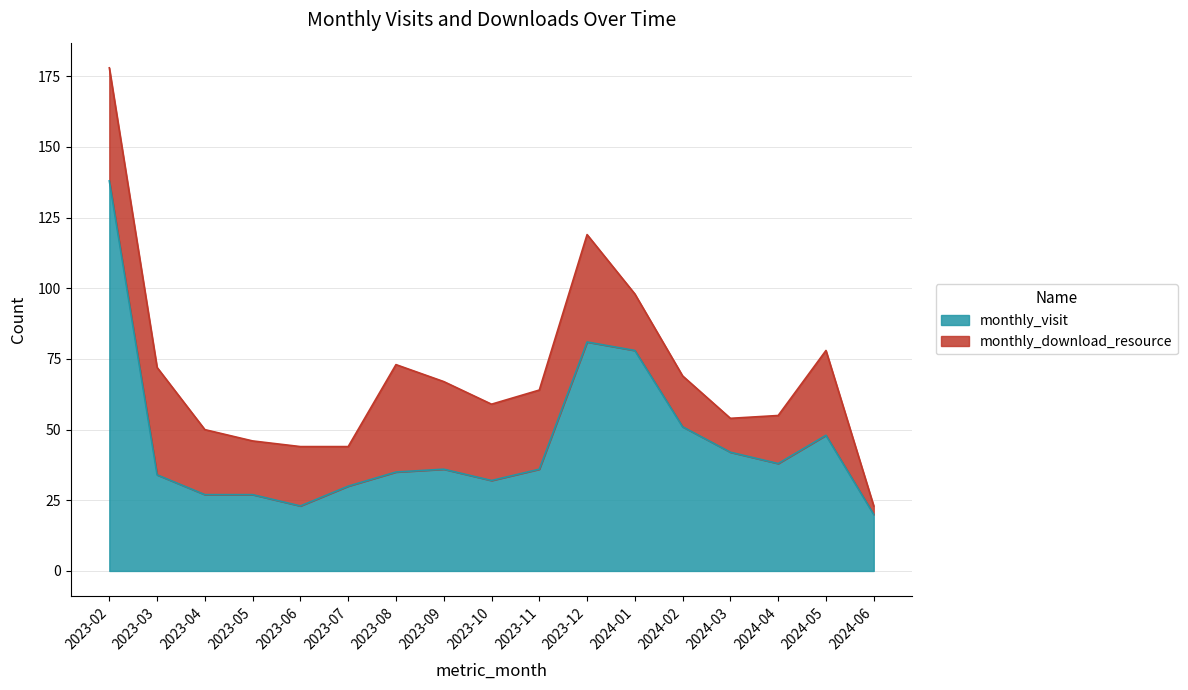

What is the sum of the values at 2024-05 and 2023-11?

84